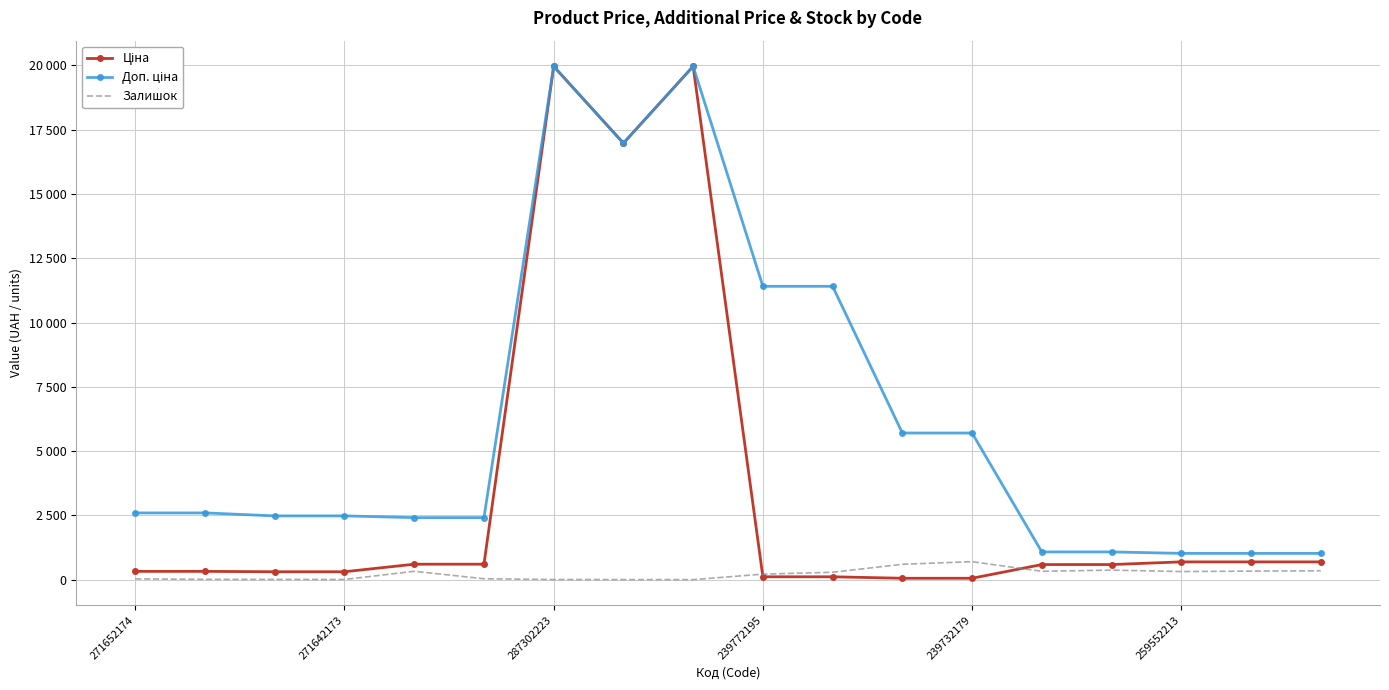

Which series has the largest range (max minus min)?

Ціна